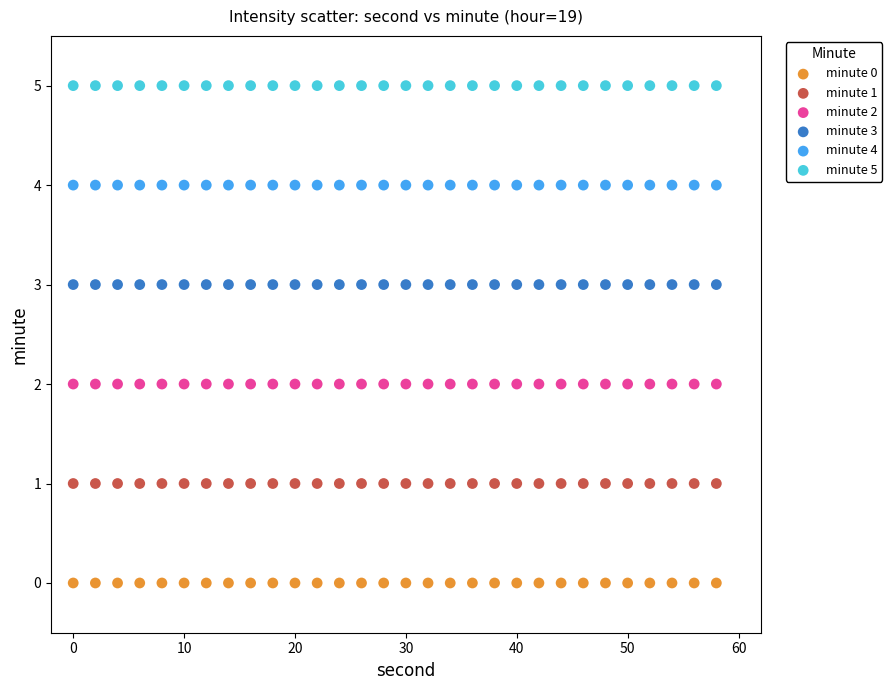

Which series contains the highest Y value?

minute 5